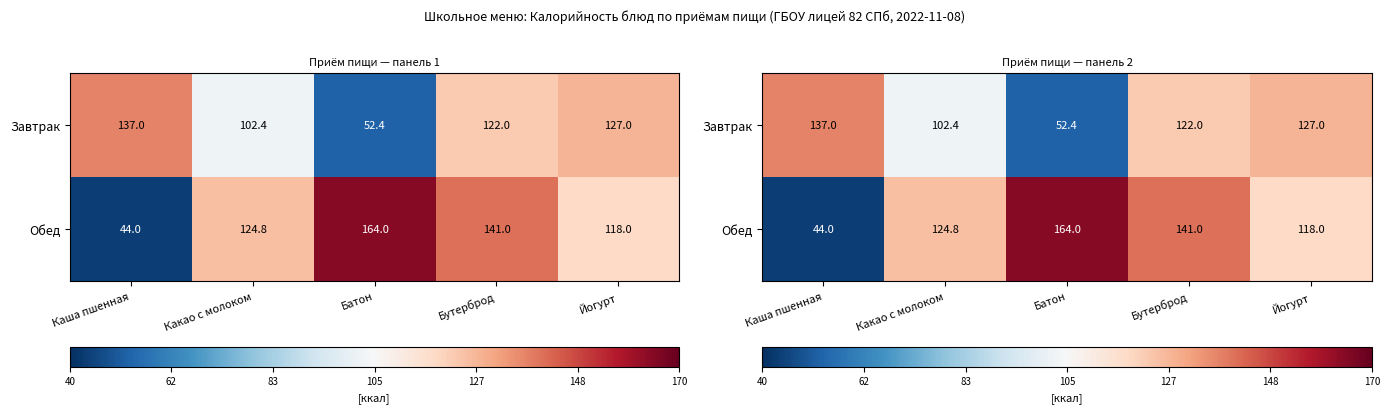

What is the approximate value of Завтрак at Йогурт?

127.0